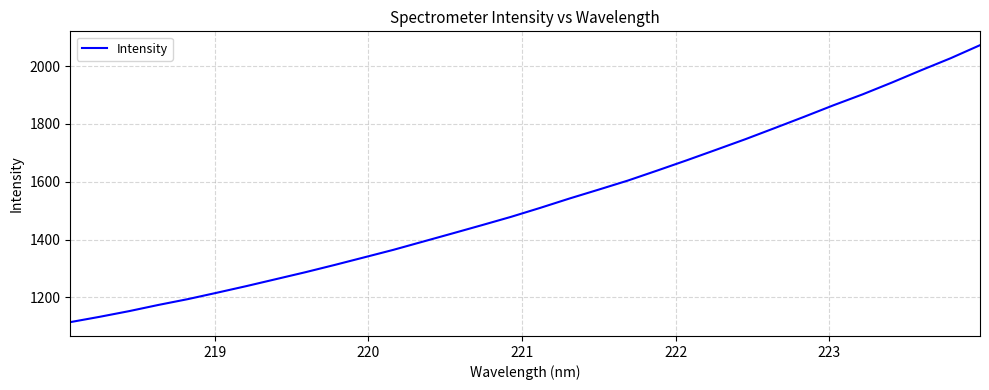

What is the maximum value shown in the chart?

2072.5